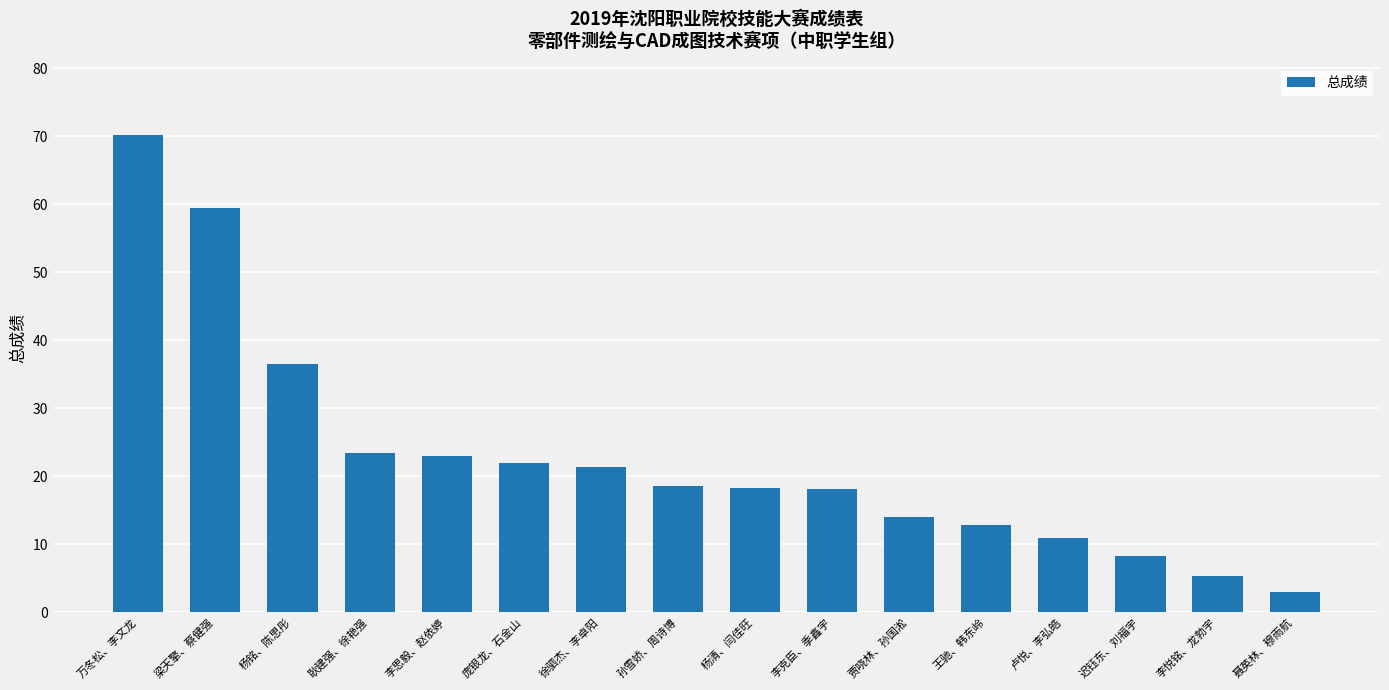

What is the label of the 12th bar from the right?

李思毅、赵依婷